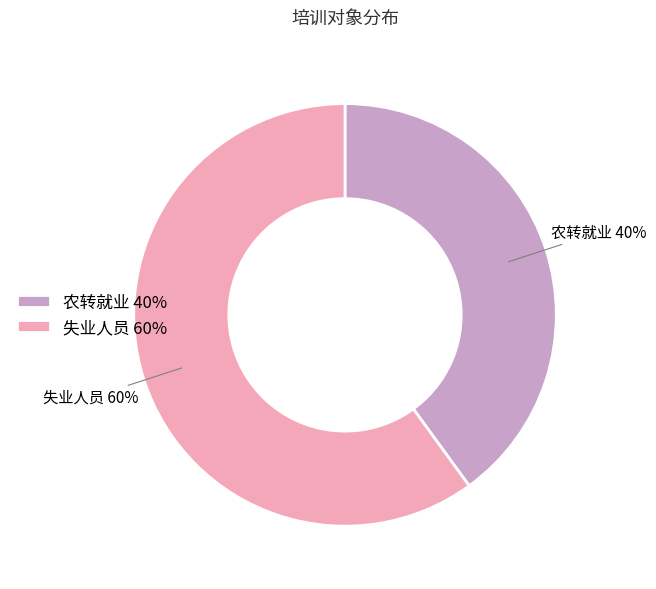

What percentage is the 农转就业 slice, to the nearest percent?

40%